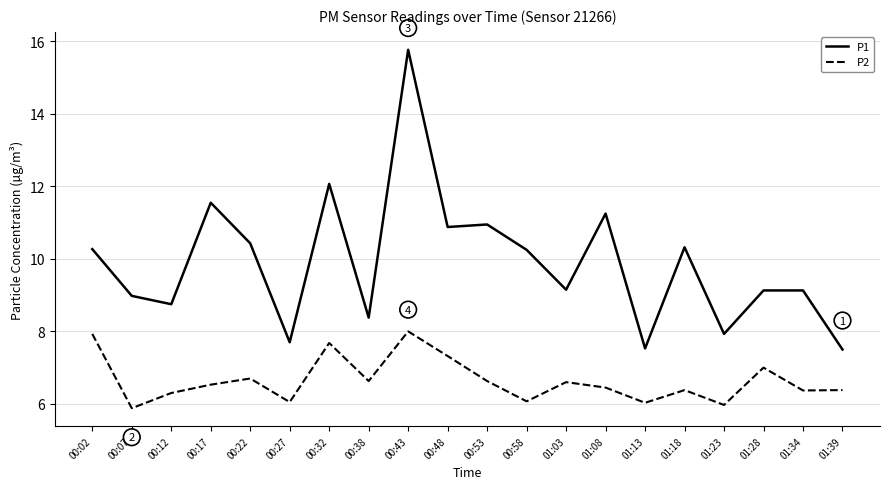

The value of P2 at 00:58 is 2.9. True or false?

False